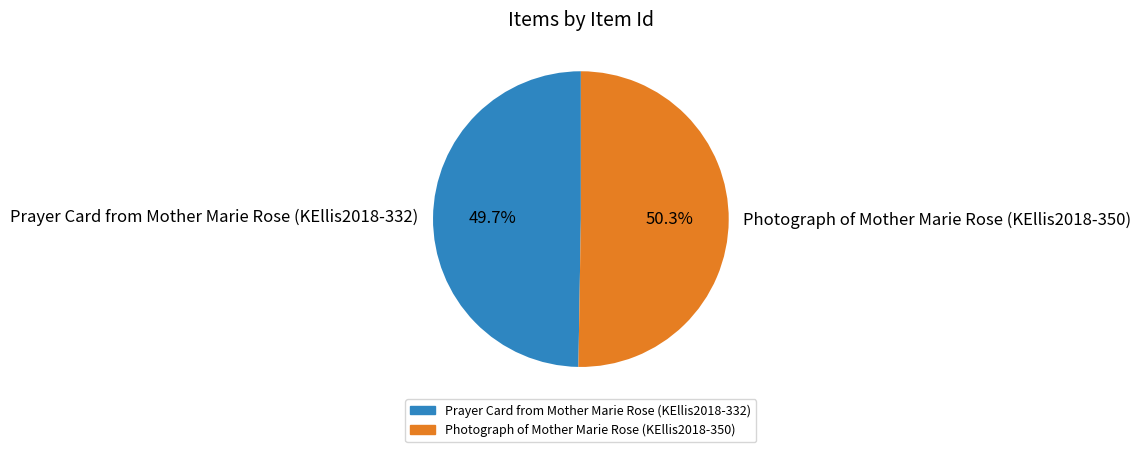

Count the number of slices in the pie.

2